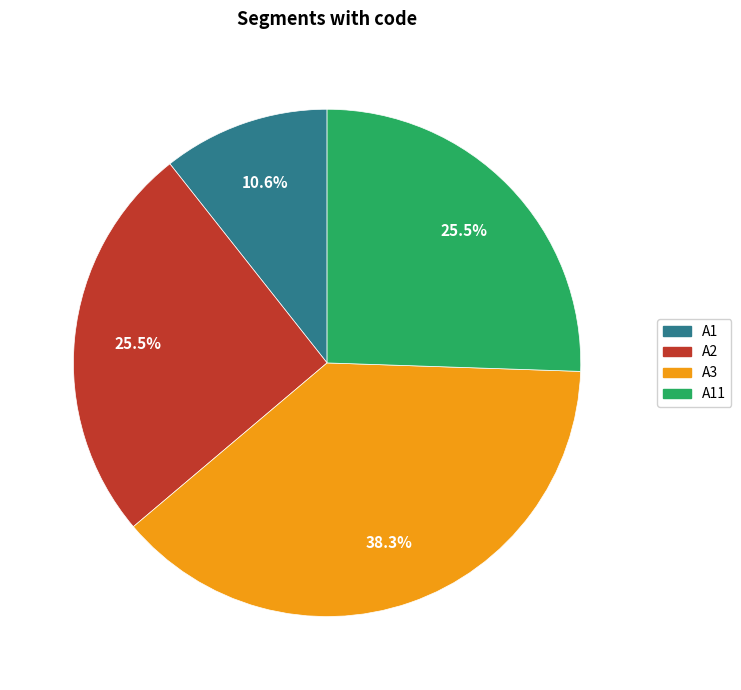

What is the ratio of the value at A11 to the value at A3?

0.7